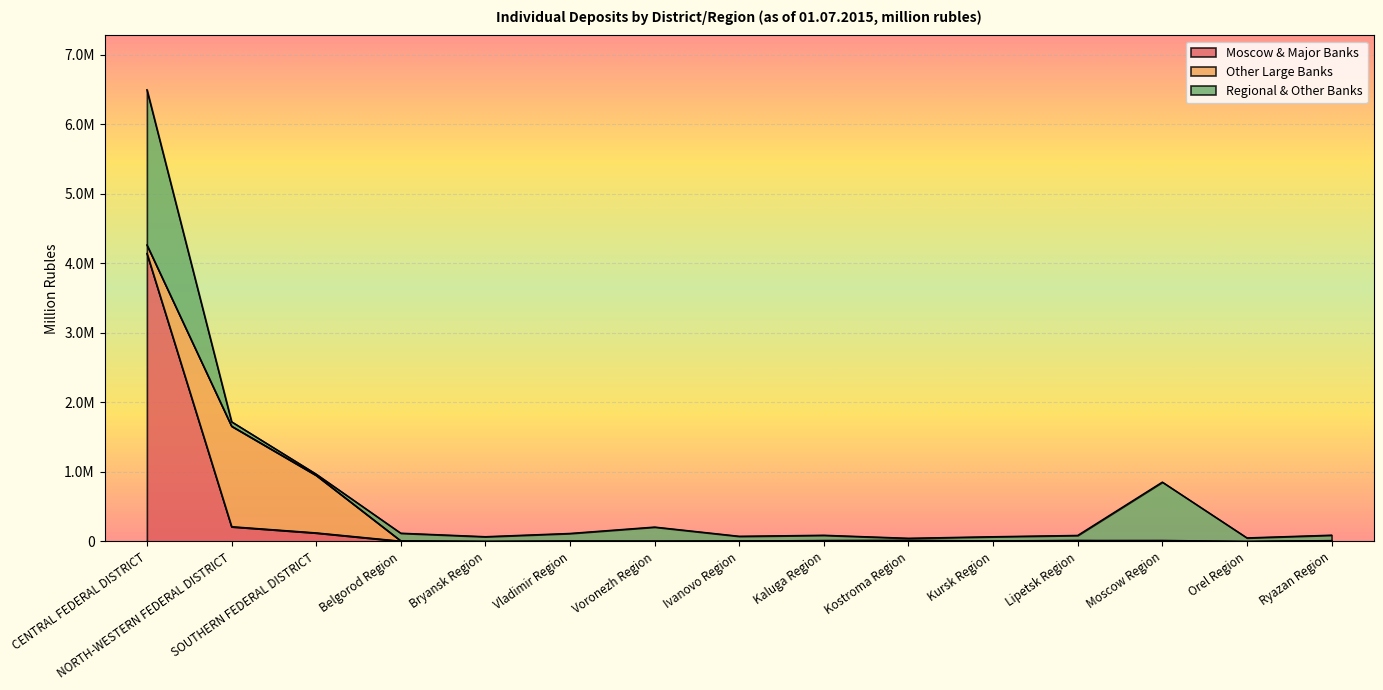

What is the greatest value displayed?

4140691